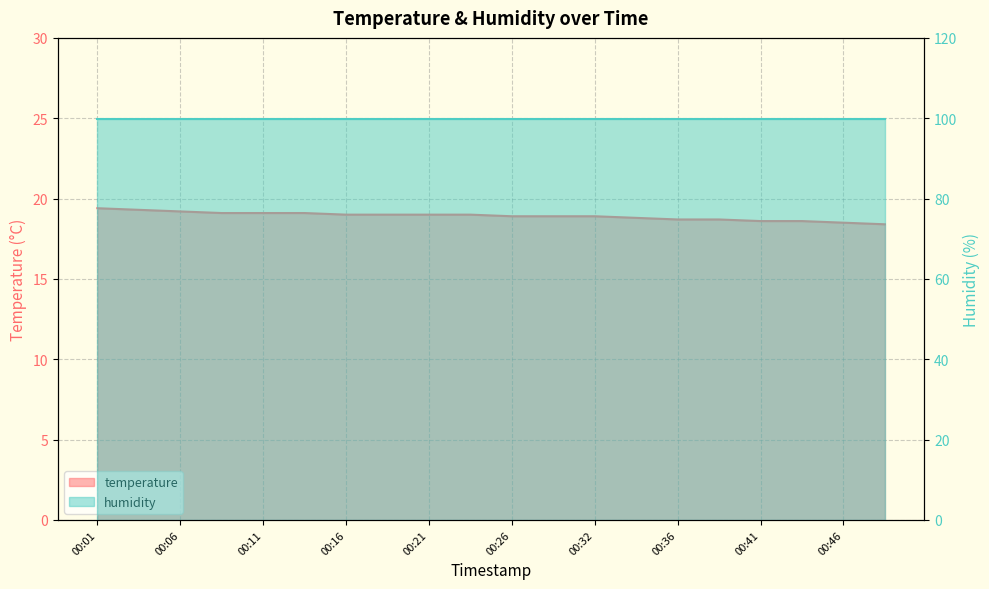

Rank the categories by value from highest to lowest.

00:01, 00:04, 00:06, 00:09, 00:11, 00:14, 00:16, 00:19, 00:21, 00:24, 00:26, 00:29, 00:32, 00:34, 00:36, 00:39, 00:41, 00:44, 00:46, 00:49